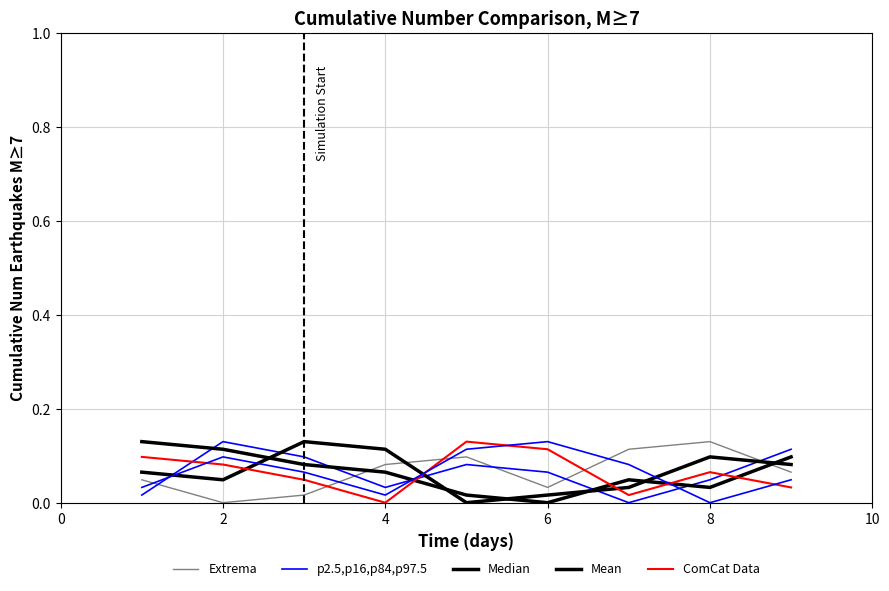

Which series has the largest total across all categories?

Extrema